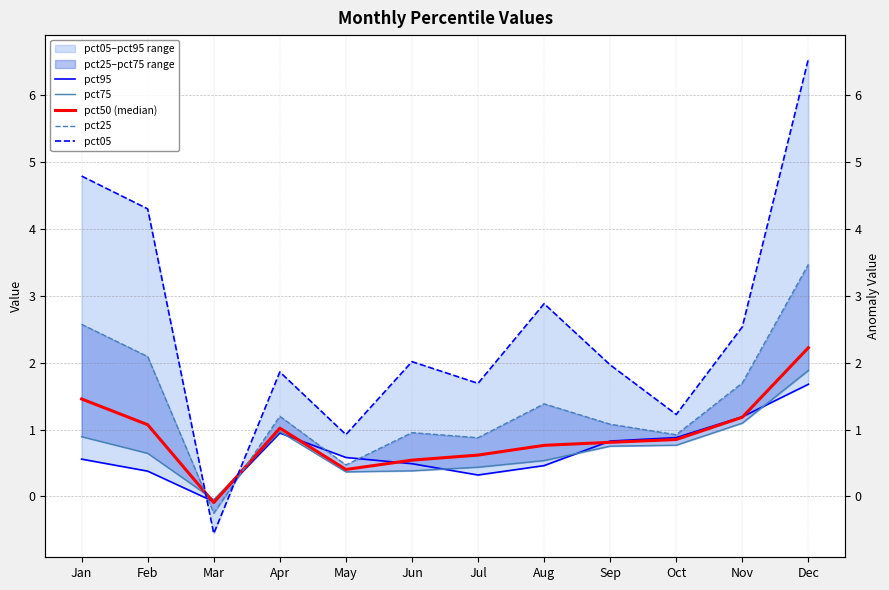

Reading right to left, transcribe all the data shown in this chart.

pct95: Dec=1.7	Nov=1.2	Oct=0.9	Sep=0.8	Aug=0.5	Jul=0.3	Jun=0.5	May=0.6	Apr=0.9	Mar=-0.1	Feb=0.4	Jan=0.6
pct75: Dec=1.9	Nov=1.1	Oct=0.8	Sep=0.8	Aug=0.5	Jul=0.4	Jun=0.4	May=0.4	Apr=1.0	Mar=-0.0	Feb=0.6	Jan=0.9
pct50 (median): Dec=2.2	Nov=1.2	Oct=0.9	Sep=0.8	Aug=0.8	Jul=0.6	Jun=0.5	May=0.4	Apr=1.0	Mar=-0.1	Feb=1.1	Jan=1.5
pct25: Dec=3.5	Nov=1.7	Oct=0.9	Sep=1.1	Aug=1.4	Jul=0.9	Jun=1.0	May=0.5	Apr=1.2	Mar=-0.2	Feb=2.1	Jan=2.6
pct05: Dec=6.5	Nov=2.5	Oct=1.2	Sep=2.0	Aug=2.9	Jul=1.7	Jun=2.0	May=0.9	Apr=1.9	Mar=-0.6	Feb=4.3	Jan=4.8